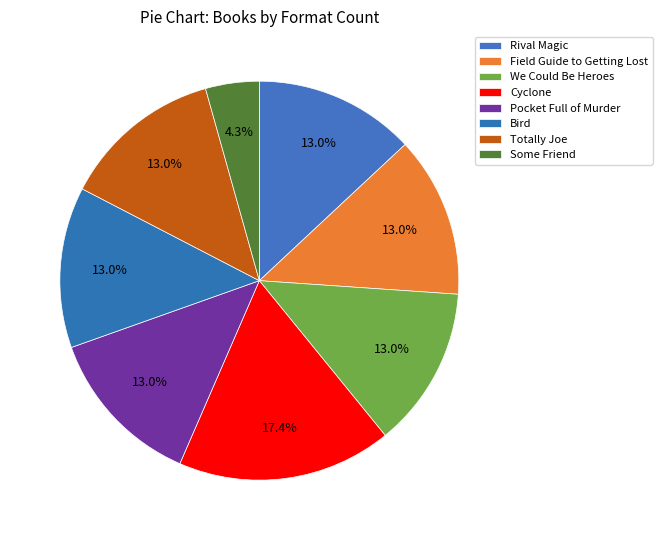

How many segments does this pie chart have?

8